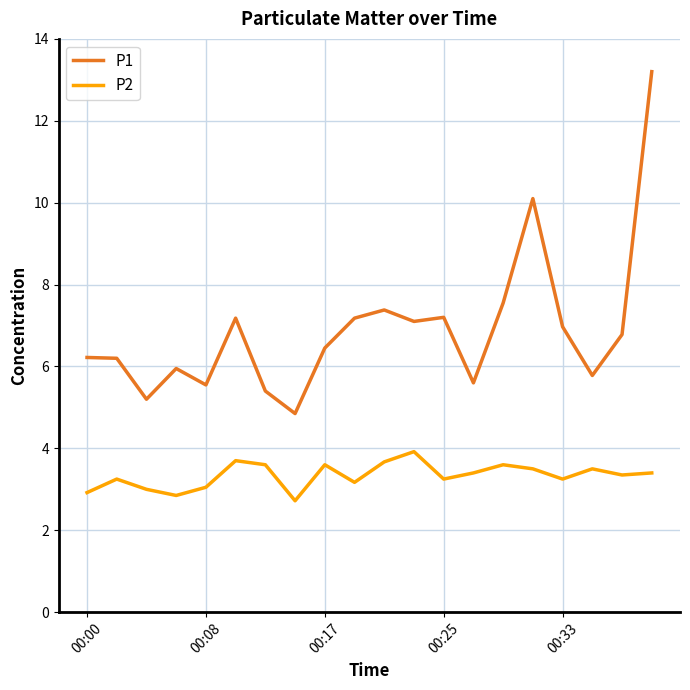

True or false: P1 and P2 intersect in this chart.

False